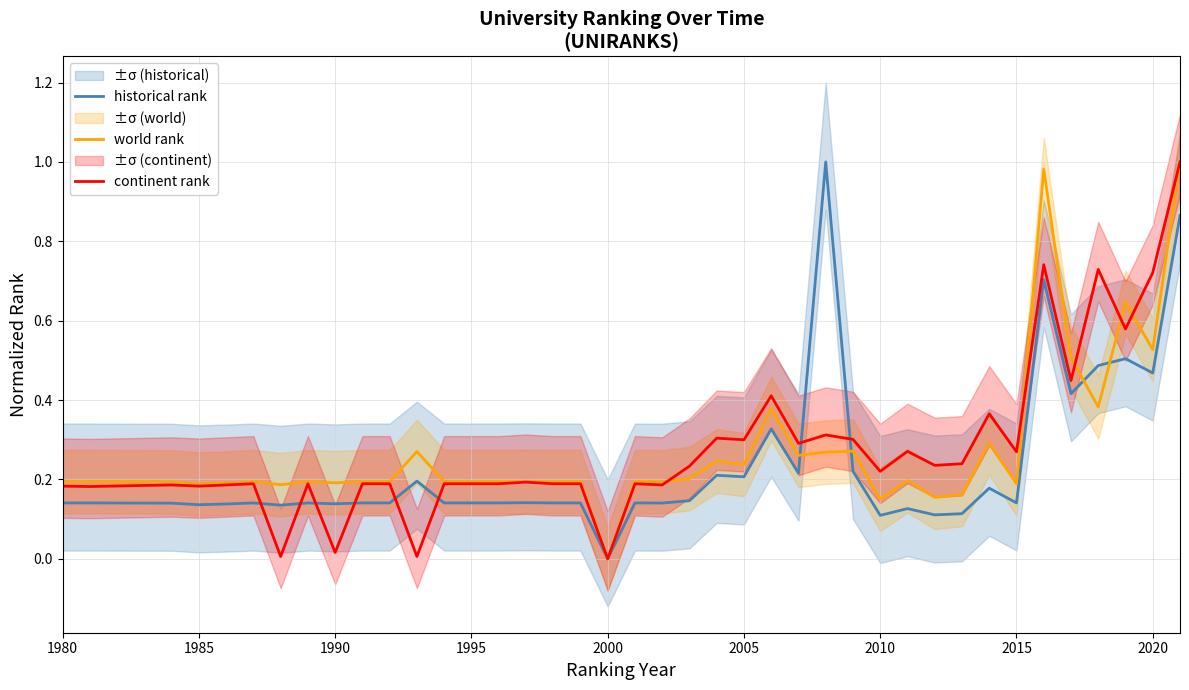

What are all the series names shown in the legend?

historical rank, world rank, continent rank